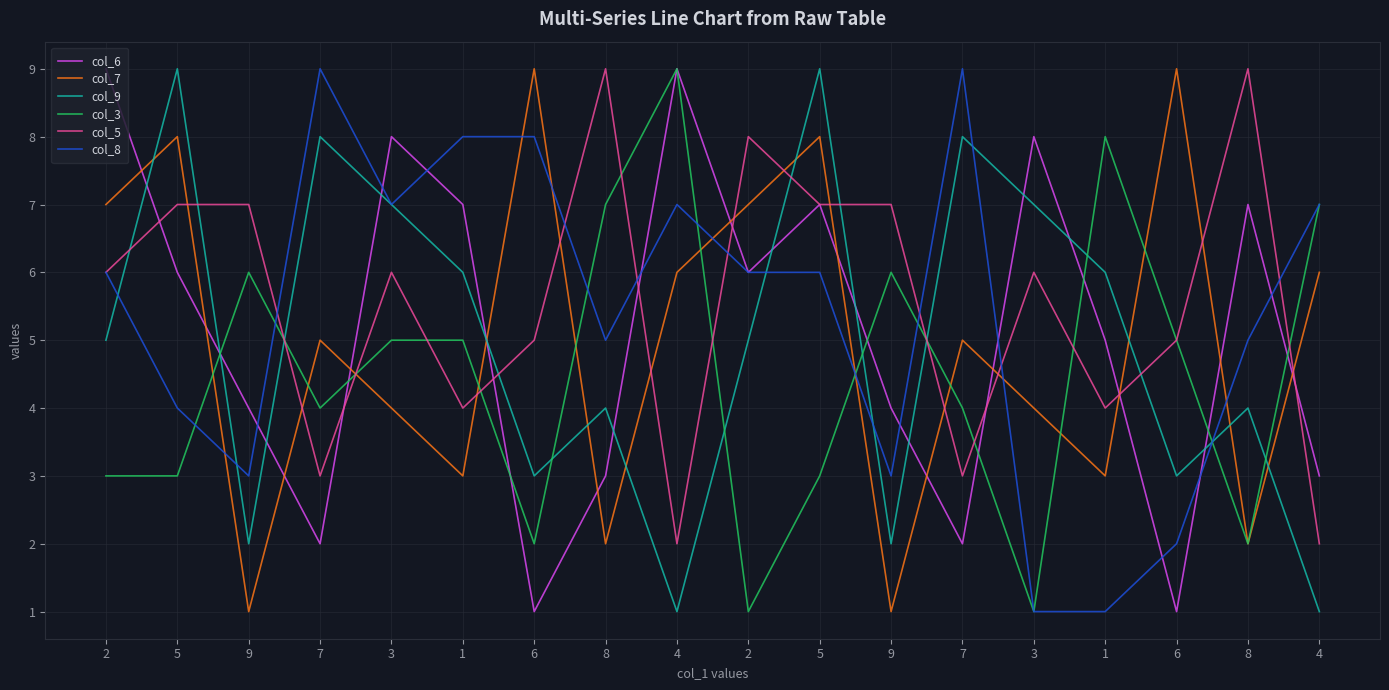

What is the minimum value for col_5?

2